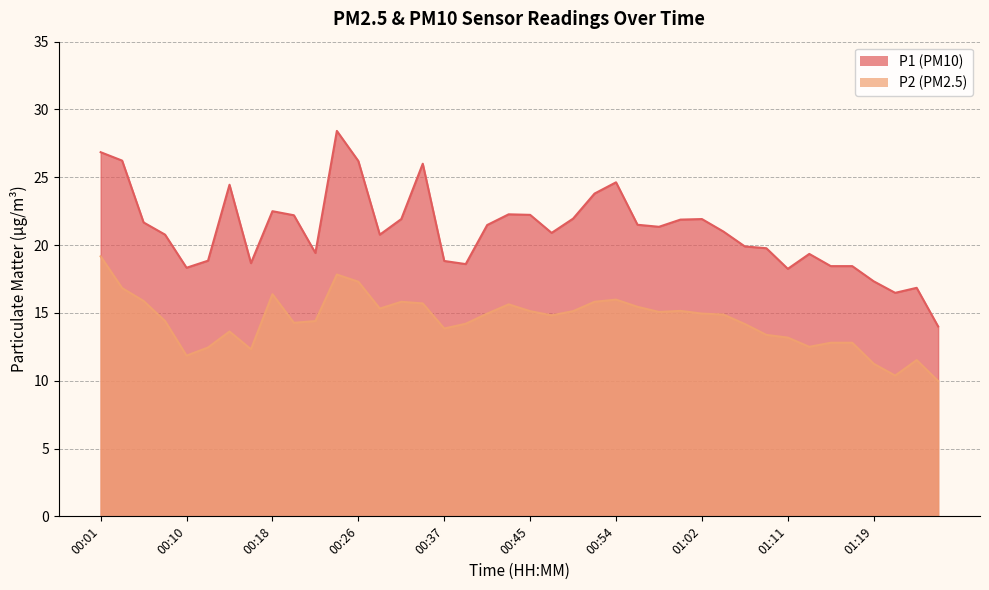

List the series in order of their overall mean, lowest first.

P2, P1